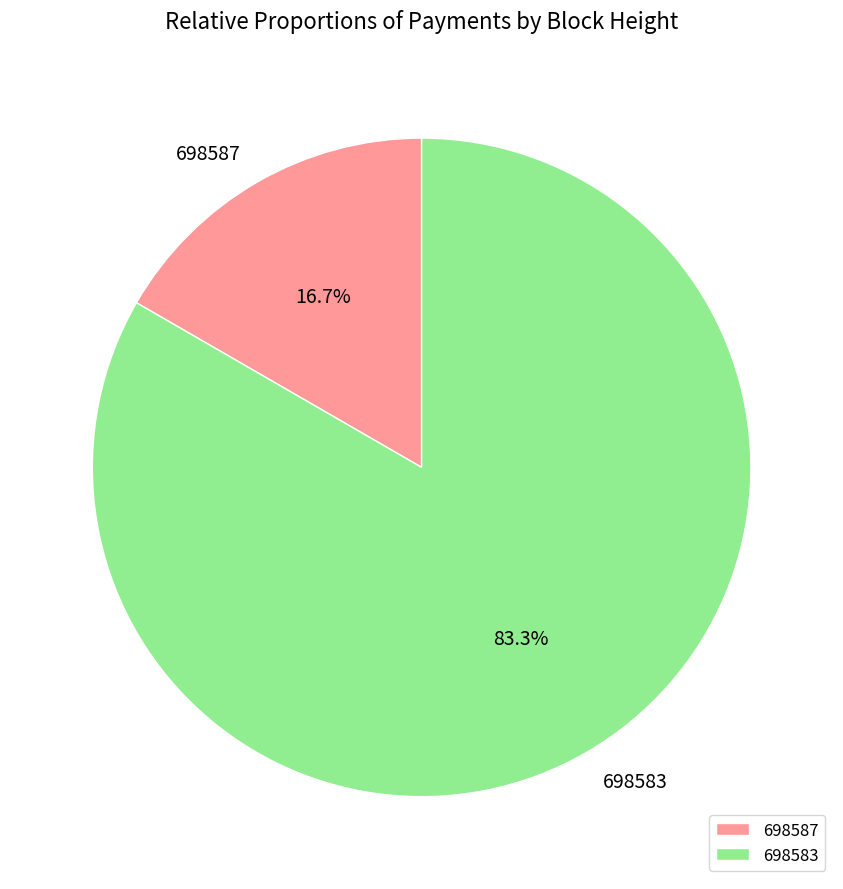

Do 698587 and 698583 together represent more than half of the pie?

Yes